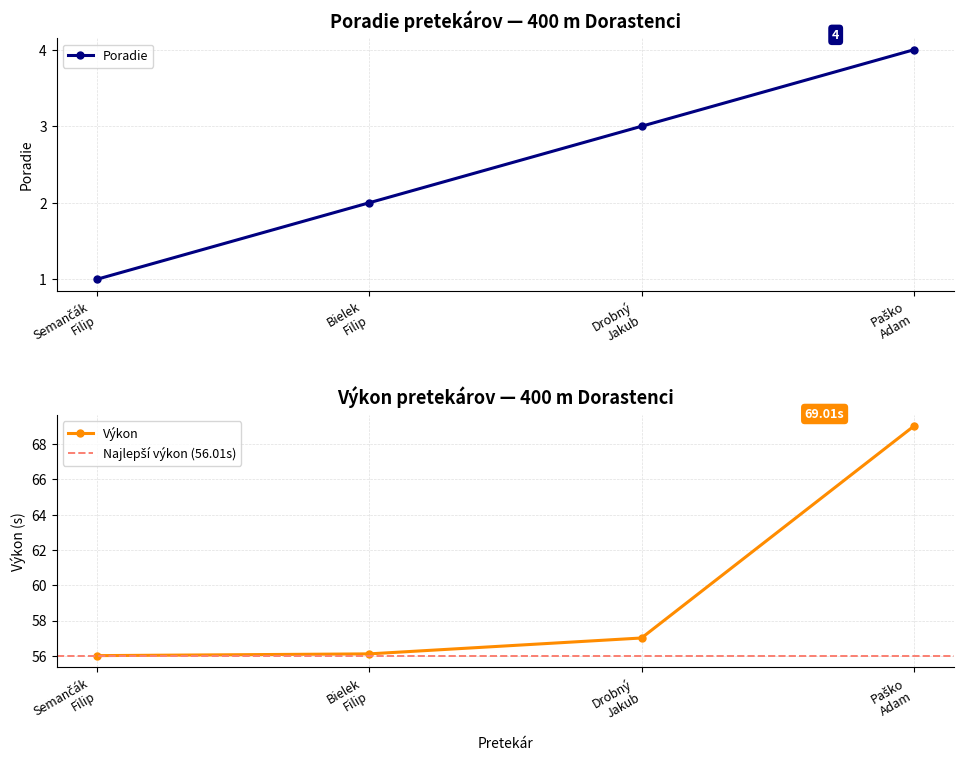

True or false: Poradie has a value of 5.3 at Drobný Jakub.

False